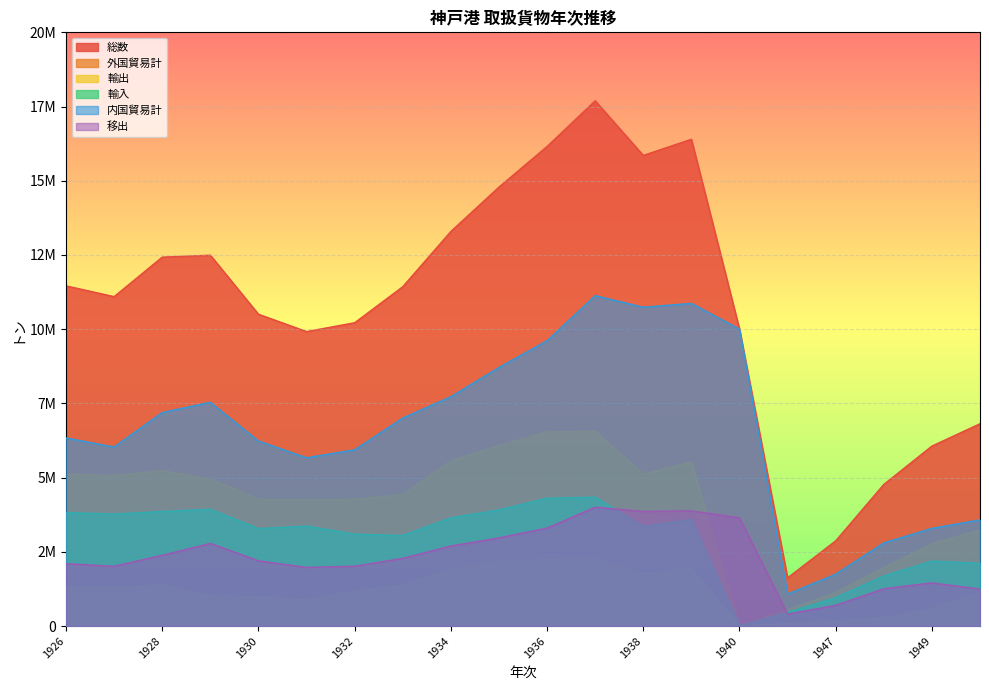

Which series has the largest range (max minus min)?

総数